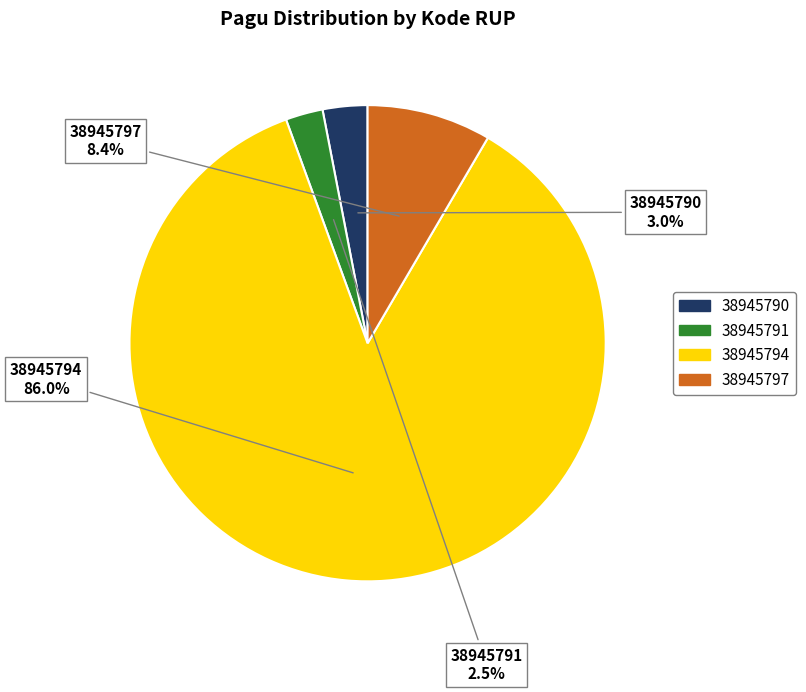

Is 38945794 the majority of the pie?

Yes